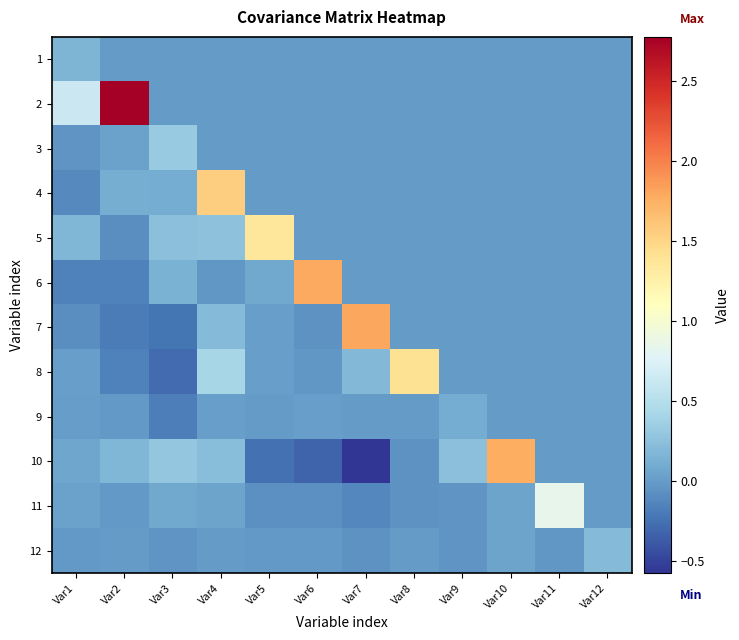

Between Var11 and Var12, which series saw the biggest shift?

11